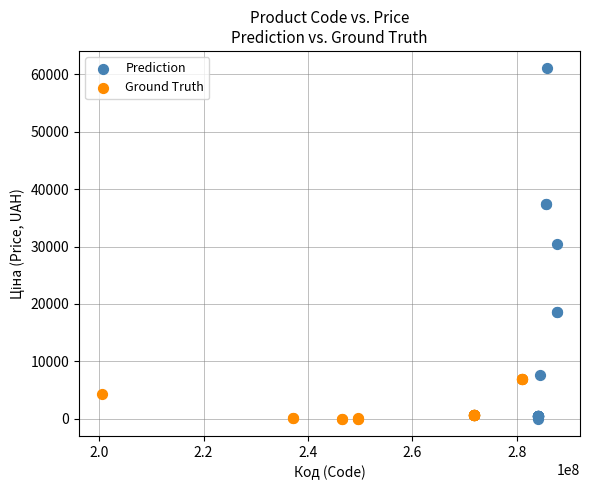

Which series contains the highest Y value?

Prediction